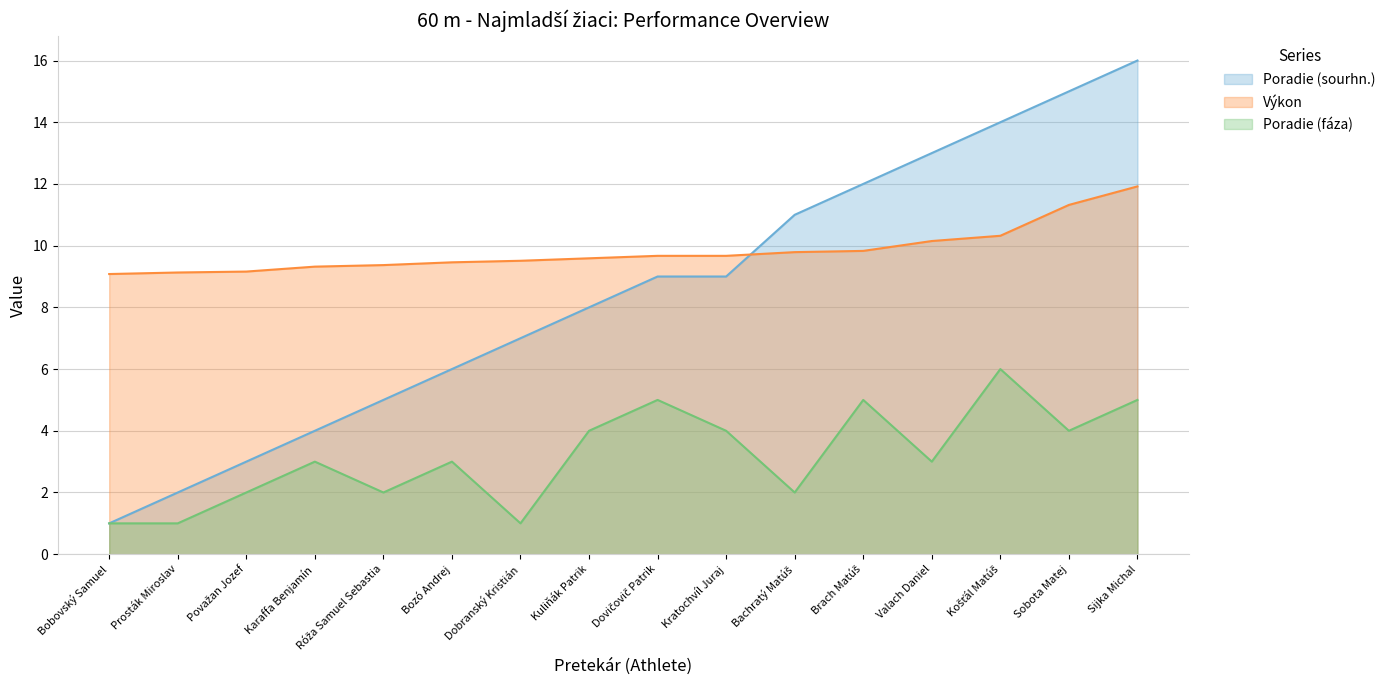

Does the chart display data point markers on the line(s)?

No